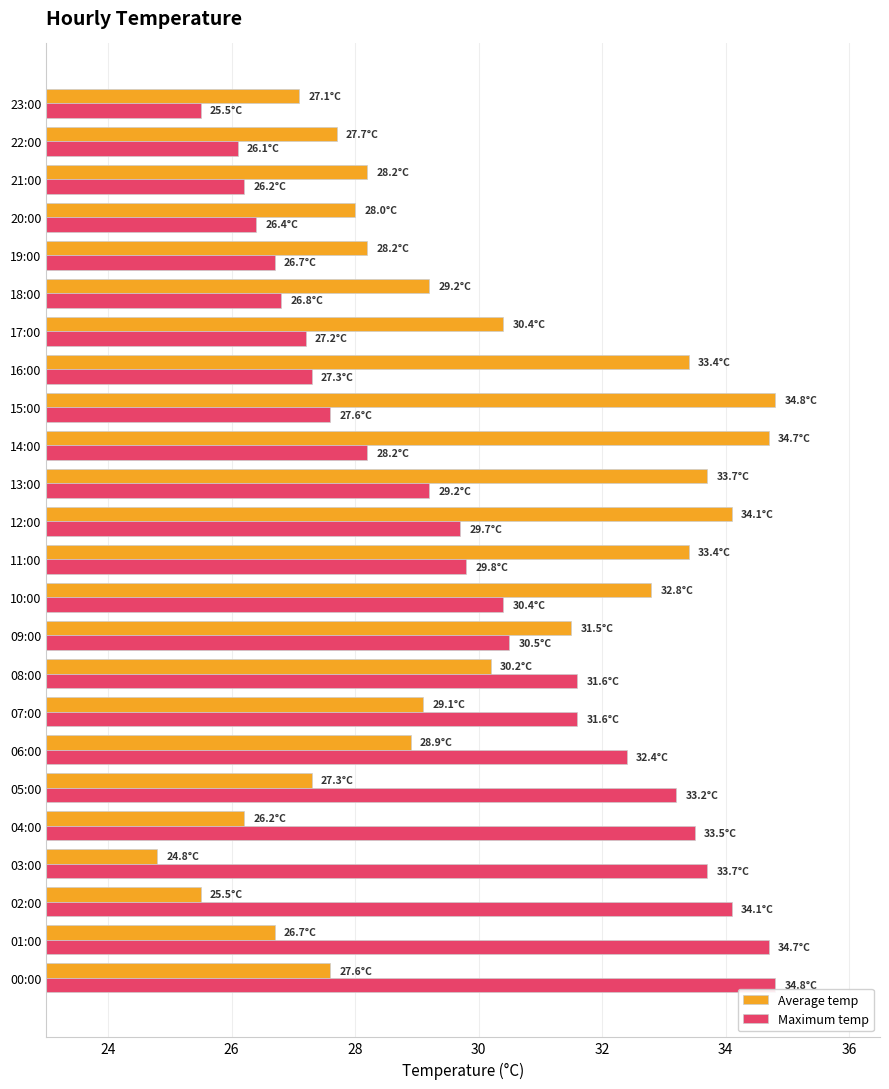

What are all the series names shown in the legend?

Average temp, Maximum temp